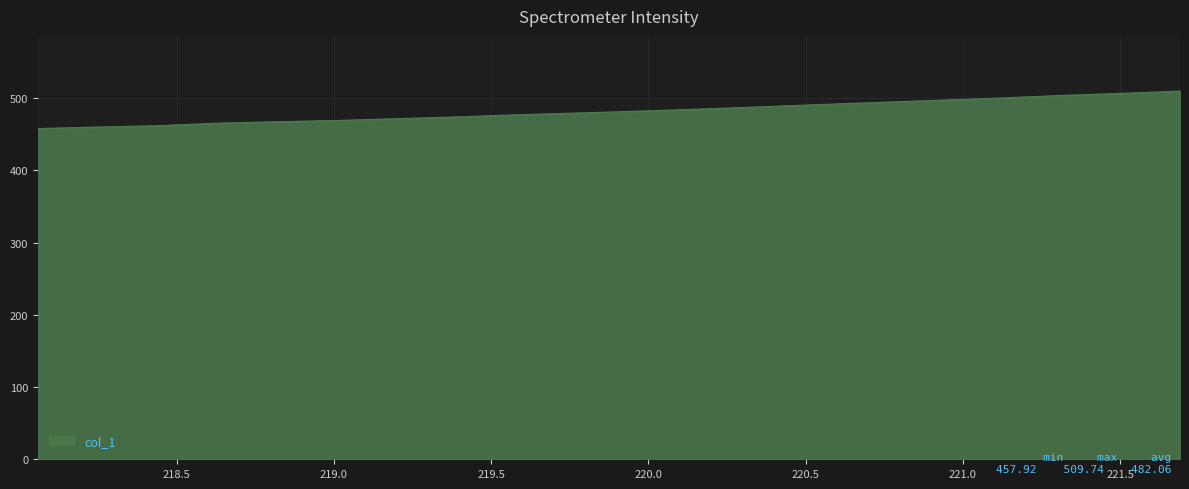

What is the minimum value shown in the chart?

457.9